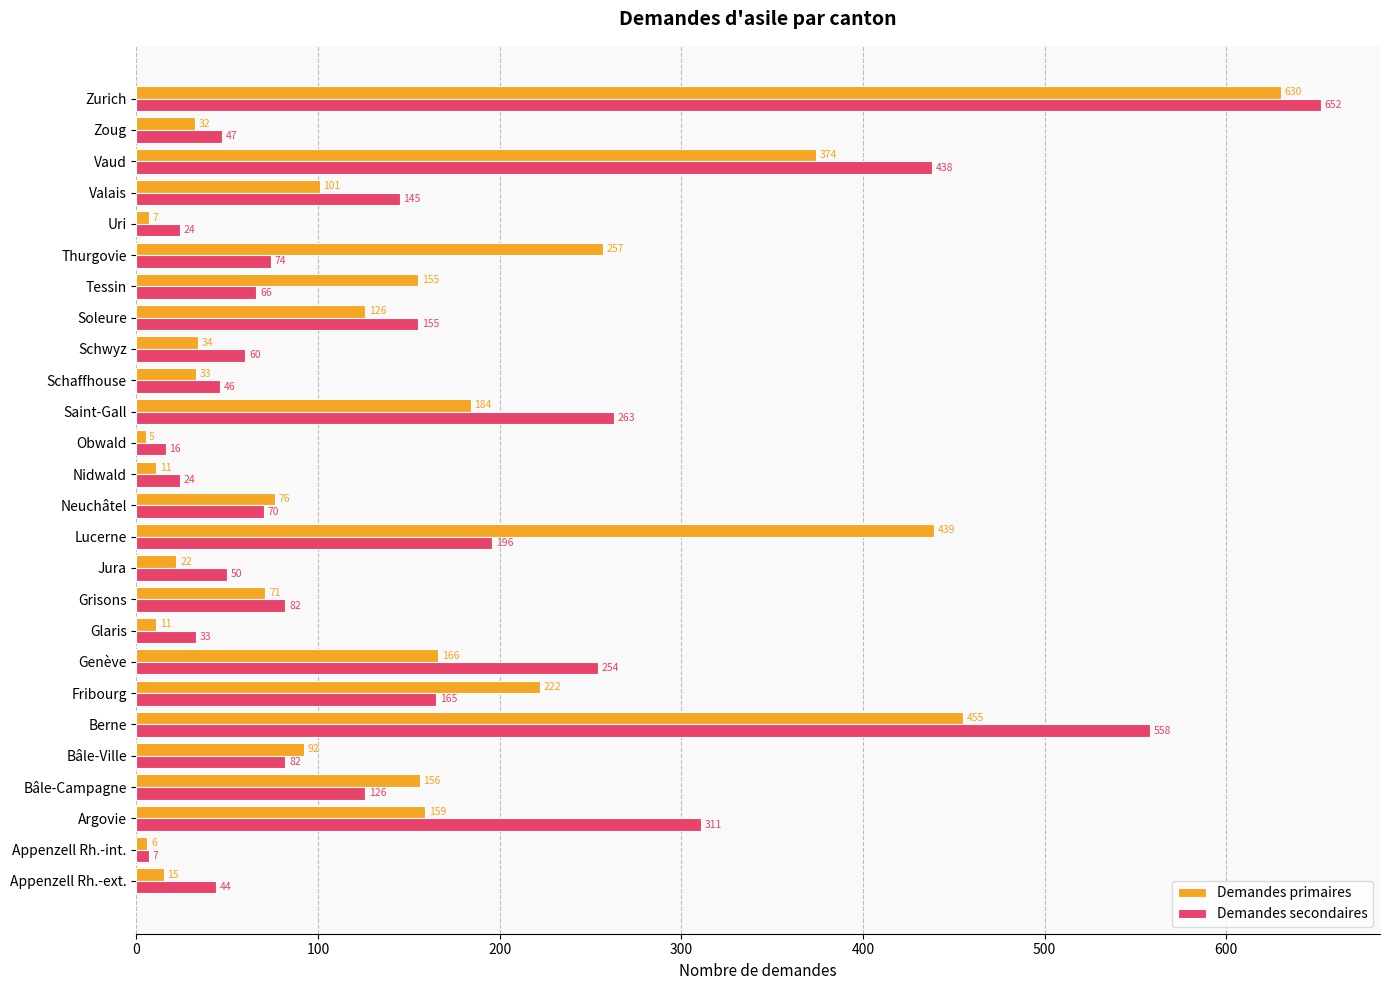

Rank the series by their average value, from lowest to highest.

Demandes primaires, Demandes secondaires